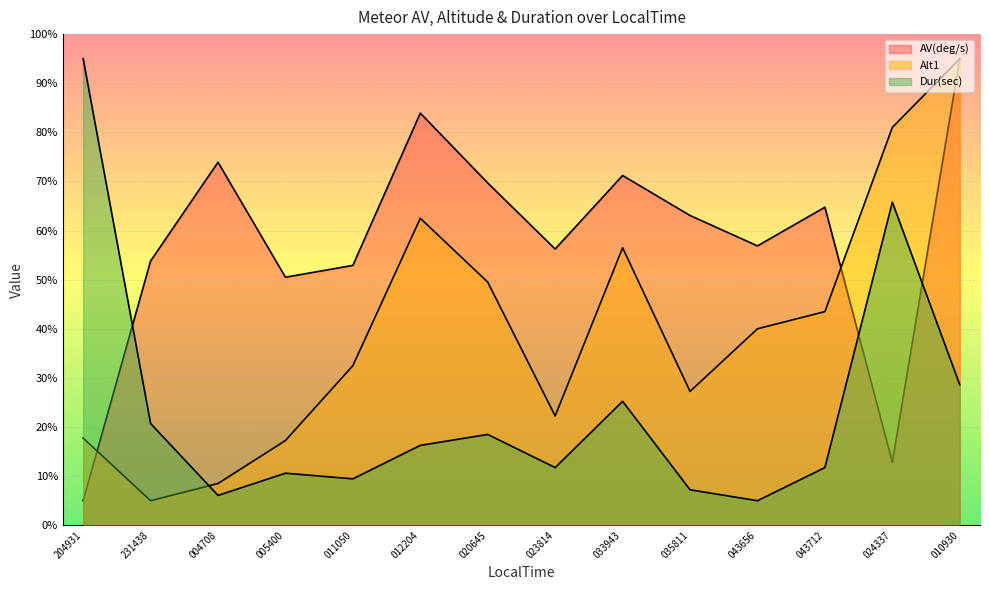

The Alt1 series shows 15.2 at 033943. True or false?

False